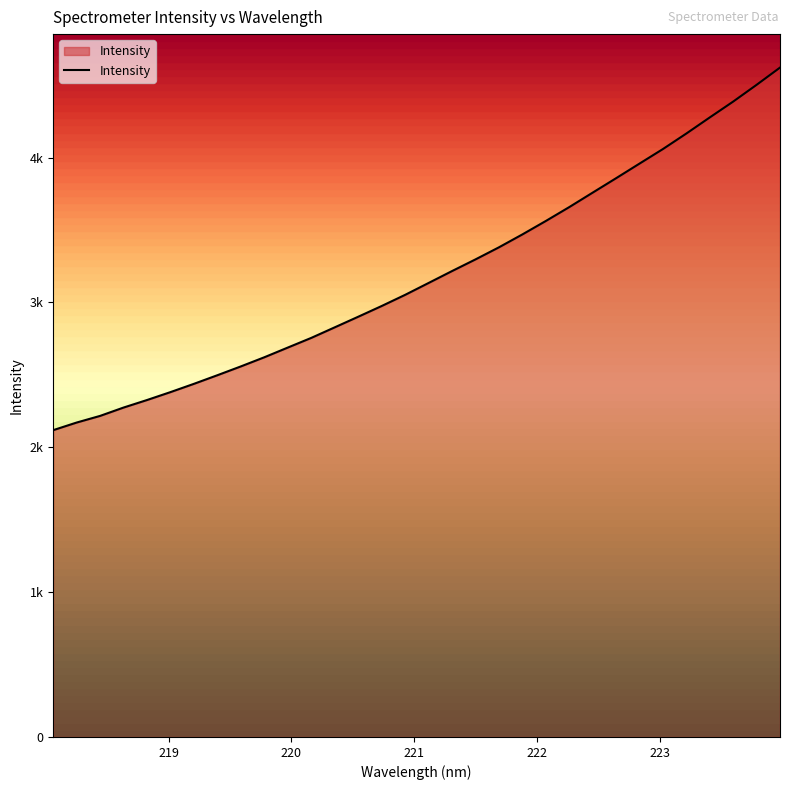

What is the greatest value displayed?

4621.6